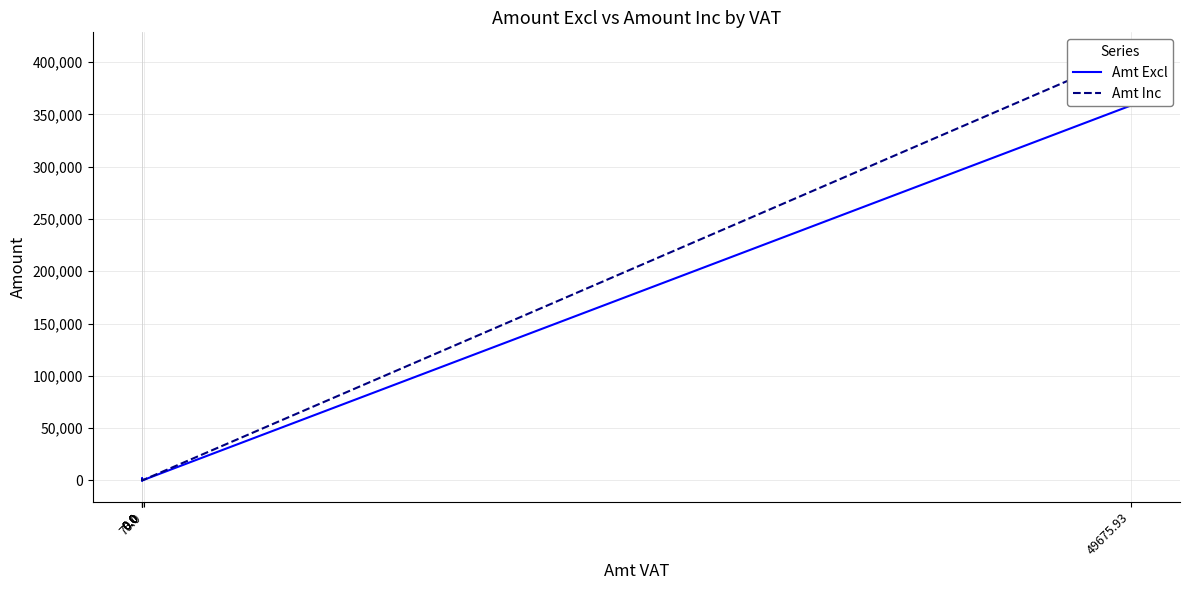

Rank the series by their average value, from highest to lowest.

Amt Inc, Amt Excl